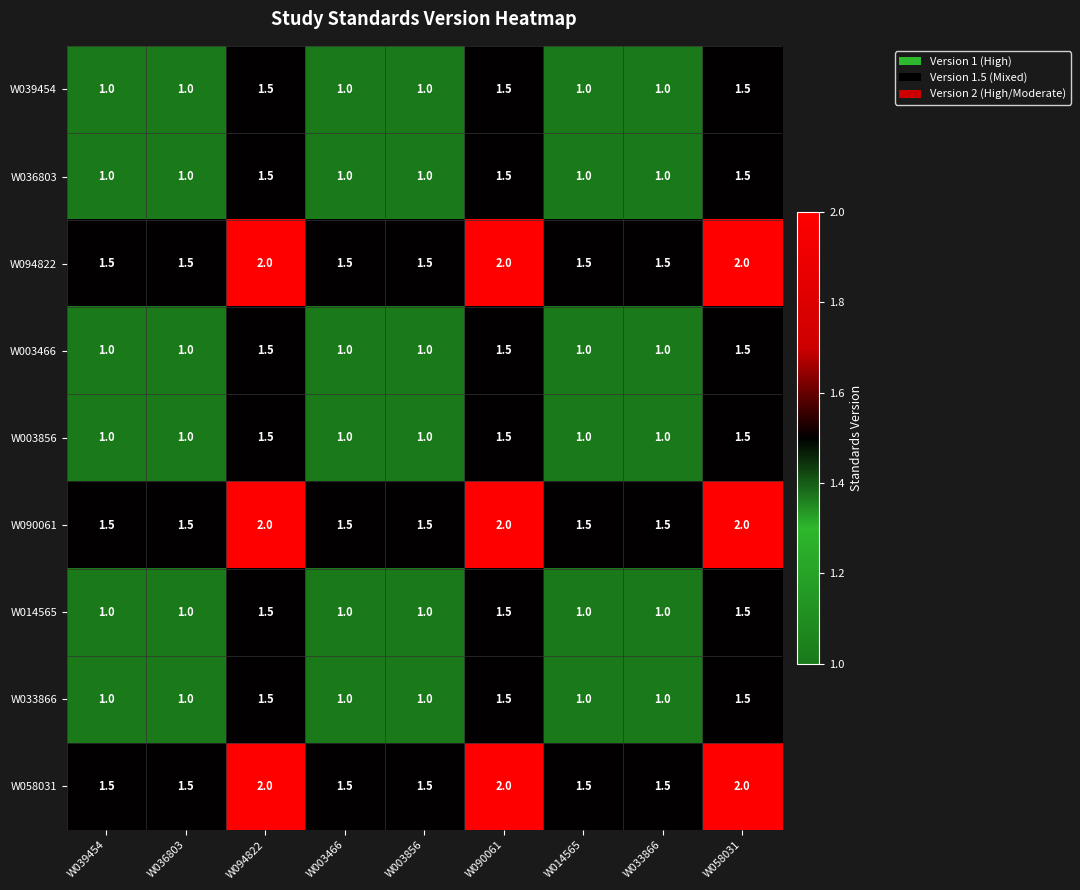

What is the difference between the highest and lowest values at W039454?

0.5